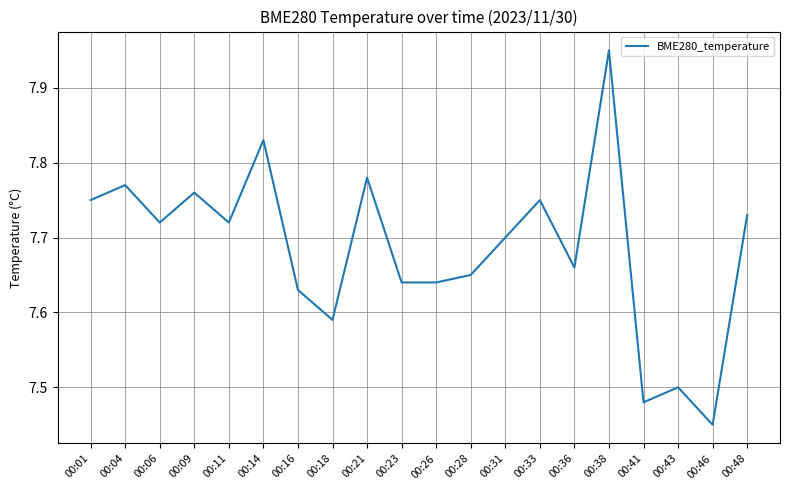

At which category does the chart reach its minimum across all series?

00:46